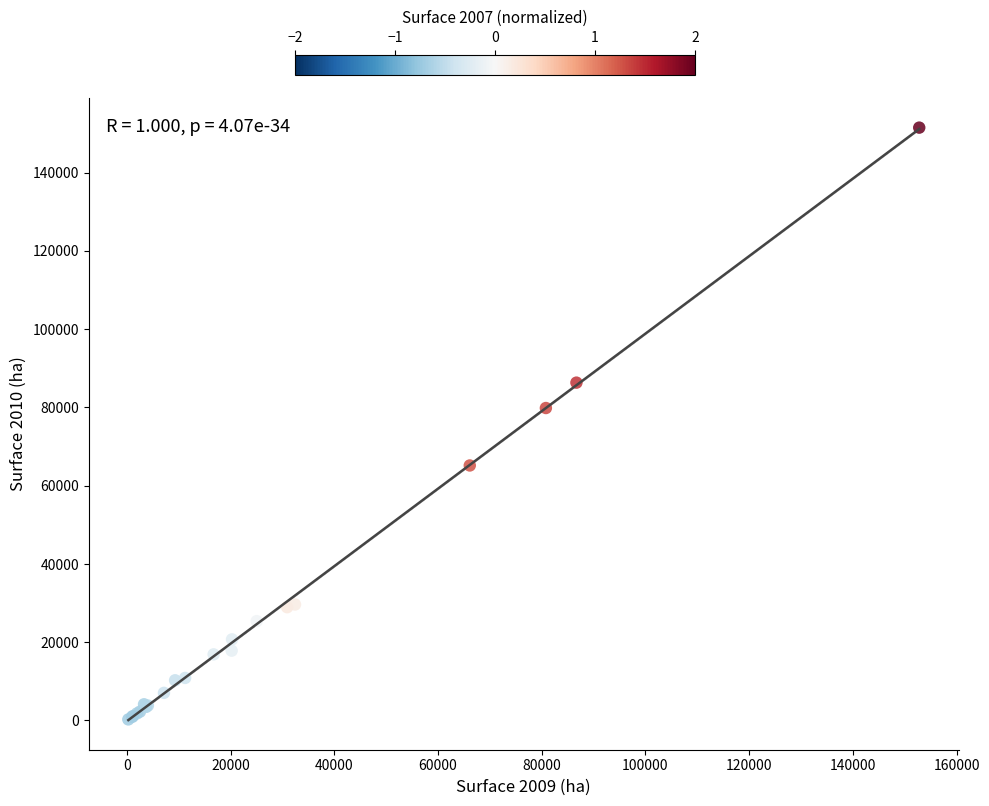

What Y value in the scatter plot is closest to 75893?

79853.0